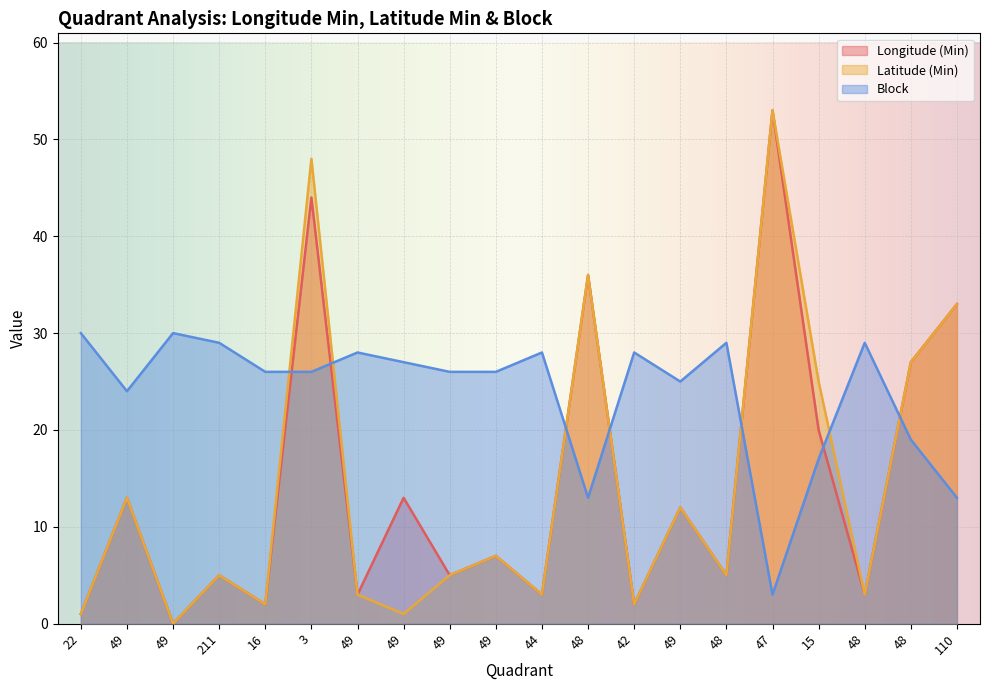

What are all the series names shown in the legend?

Longitude (Min), Latitude (Min), Block